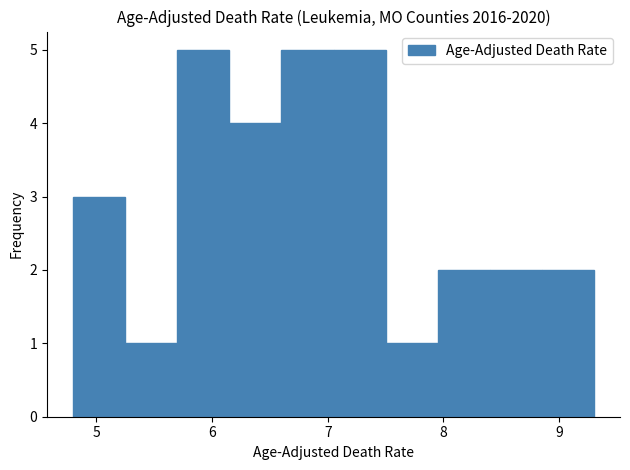

Reading left to right, transcribe this chart: for each bar, give the range it covers on the x-axis and its height. Neither the bar edges nor the heights are printed on the chart, so give them approximately, as read against the axes.

4.80 to 5.25: 3
5.25 to 5.70: 1
5.70 to 6.15: 5
6.15 to 6.60: 4
6.60 to 7.05: 5
7.05 to 7.50: 5
7.50 to 7.95: 1
7.95 to 8.40: 2
8.40 to 8.85: 2
8.85 to 9.30: 2